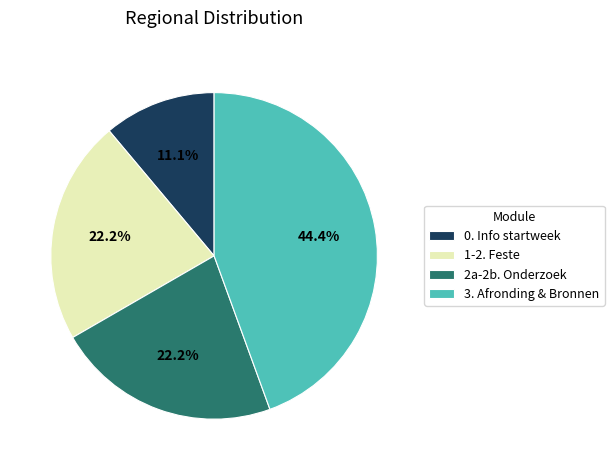

How much of the chart is everything except 2a-2b. Onderzoek?

77.8%